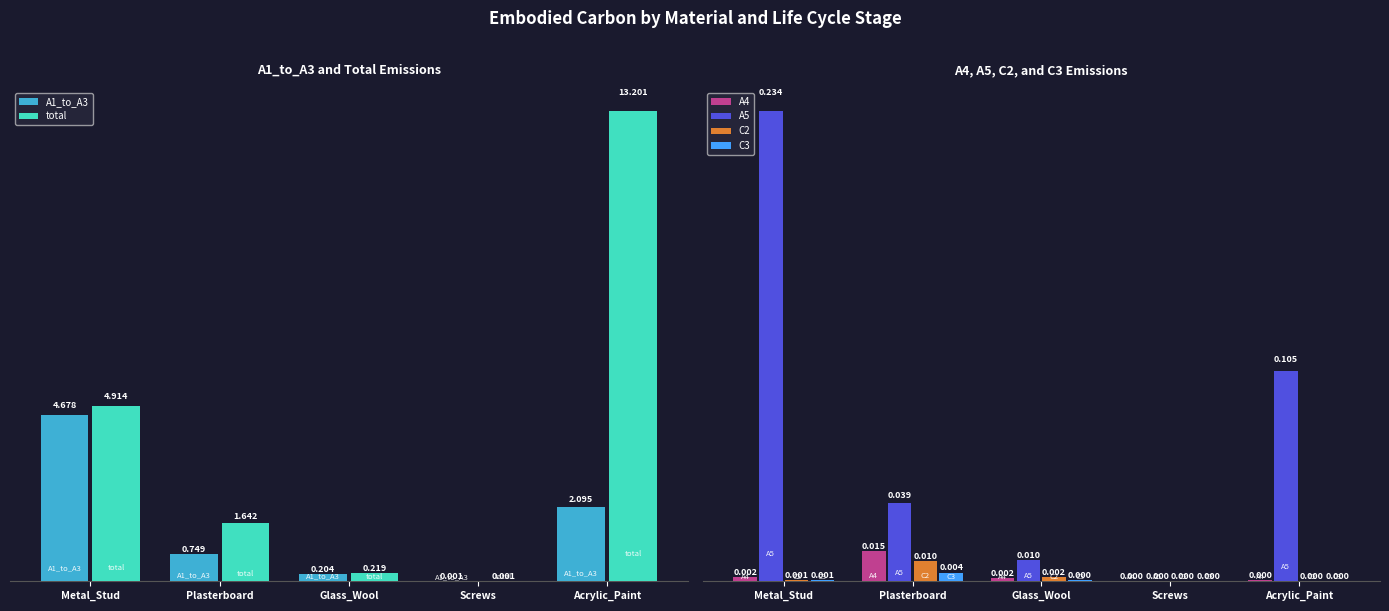

Reading left to right, list all the values displayed in this chart.

A1_to_A3: 4.7	0.7	0.2	0.0	2.1
total: 4.9	1.6	0.2	0.0	13.2
A4: 0.0	0.0	0.0	0.0	0.0
A5: 0.2	0.0	0.0	0.0	0.1
C2: 0.0	0.0	0.0	0.0	0.0
C3: 0.0	0.0	0.0	0.0	0.0